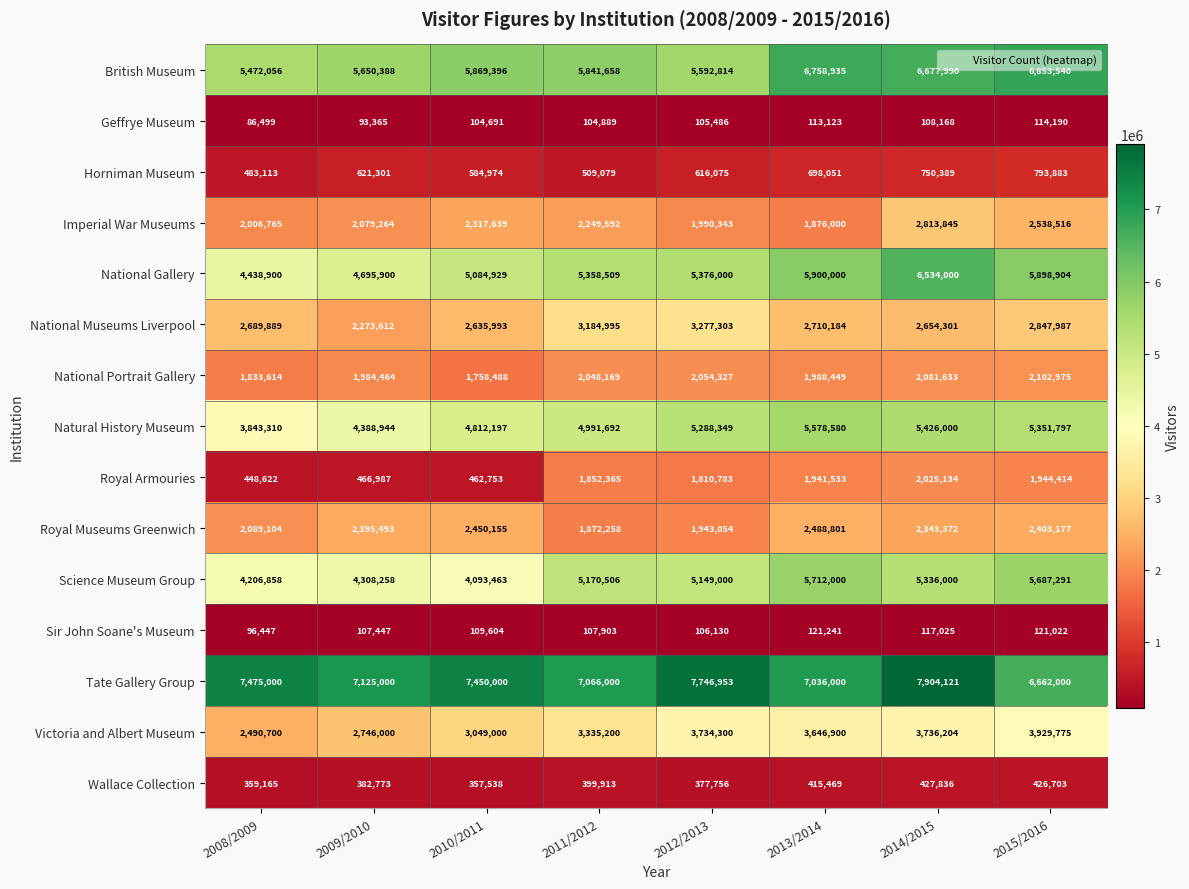

True or false: Tate Gallery Group has a value of 10101105 at 2010/2011.

False